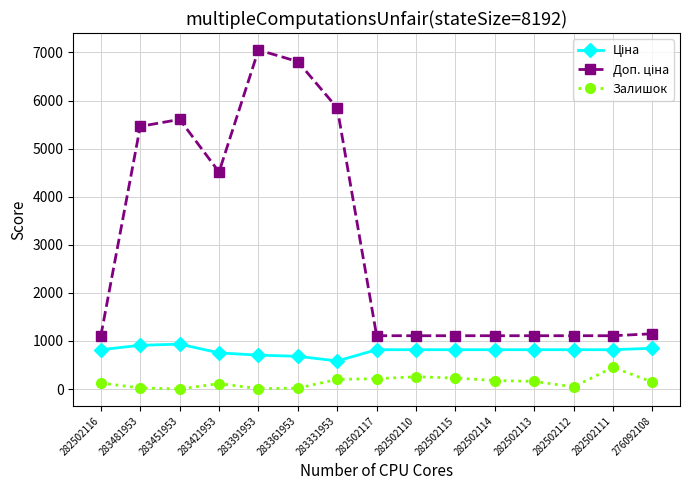

Is it true that Залишок equals 2.0 at 283451953?

True